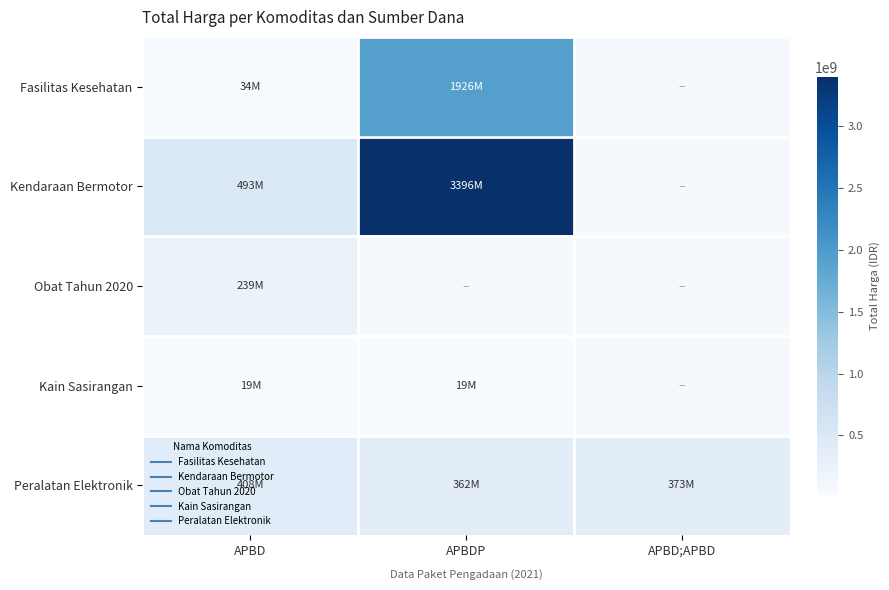

The Fasilitas Kesehatan series shows 9246334.7 at APBD. True or false?

False